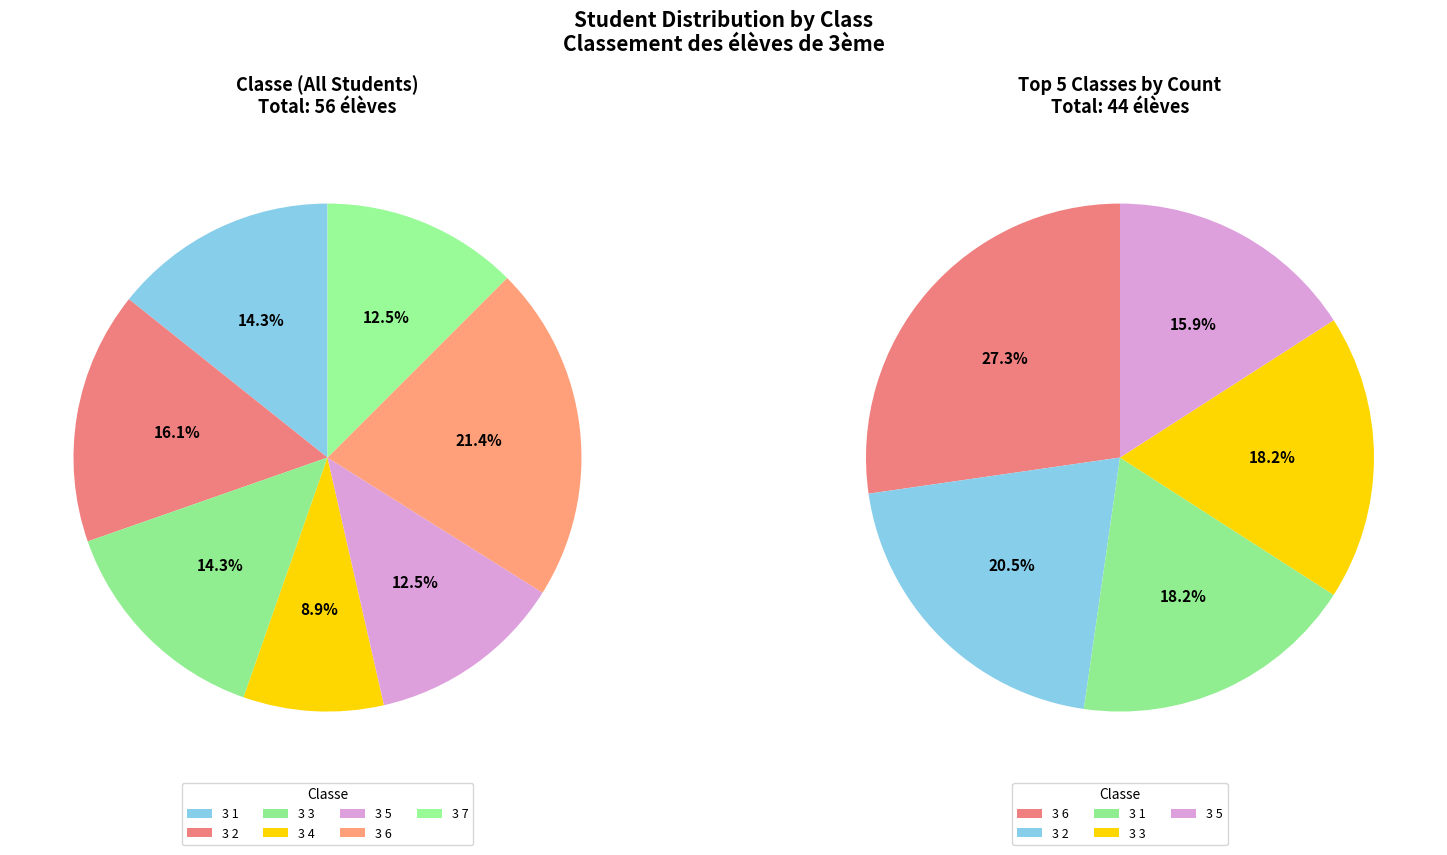

Is there any slice that represents more than half of the pie?

No